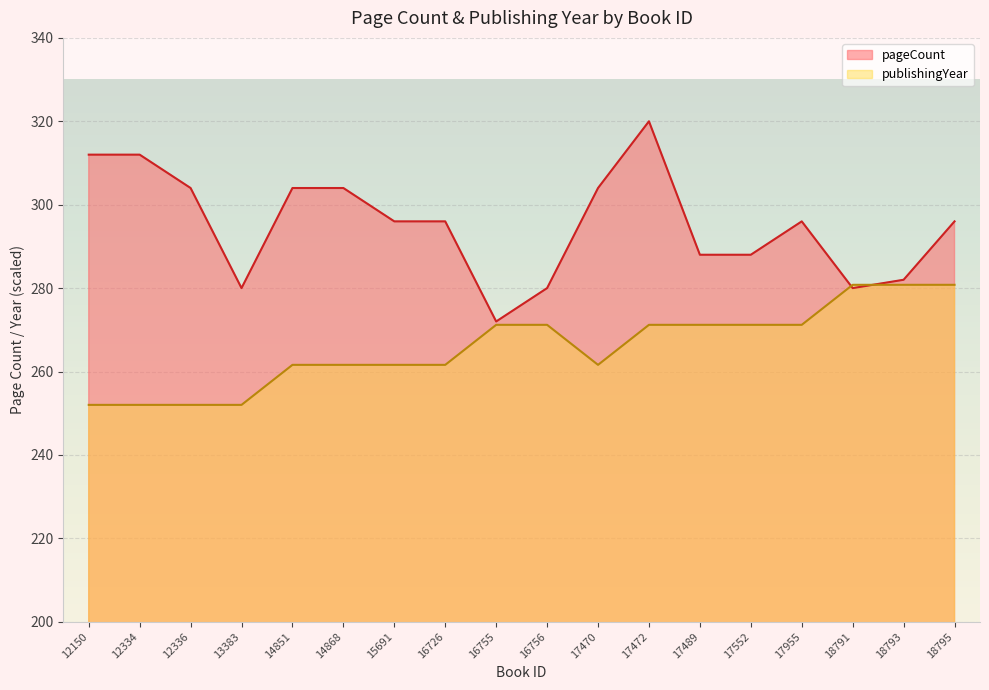

Which category has the highest value in the publishingYear series?

18791